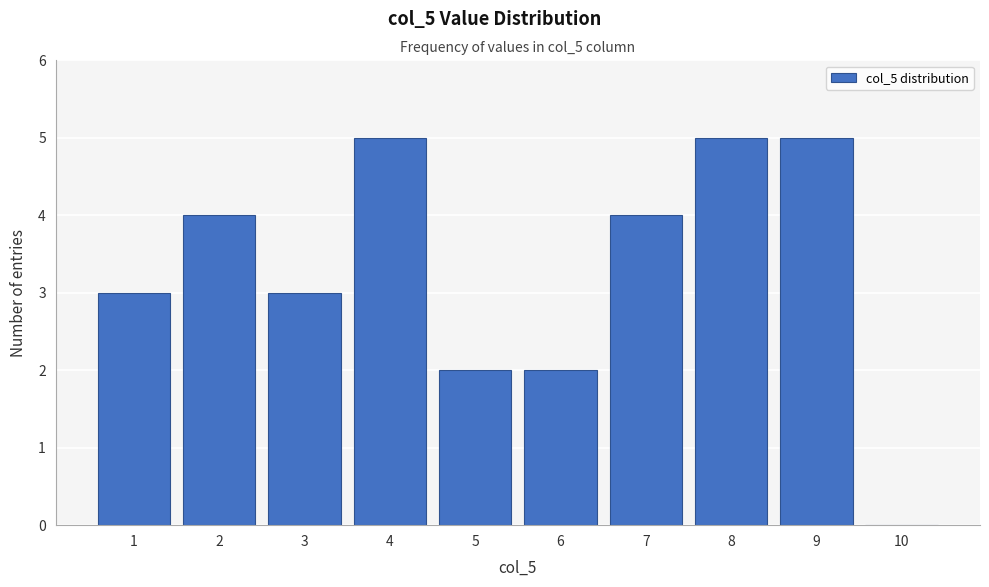

Reading left to right, transcribe this chart: for each bar, give the range it covers on the x-axis and its height. The values are not printed on the chart, so give them approximately, as read against the axis.

0.5 to 1.5: 3
1.5 to 2.5: 4
2.5 to 3.5: 3
3.5 to 4.5: 5
4.5 to 5.5: 2
5.5 to 6.5: 2
6.5 to 7.5: 4
7.5 to 8.5: 5
8.5 to 9.5: 5
9.5 to 10.5: 0